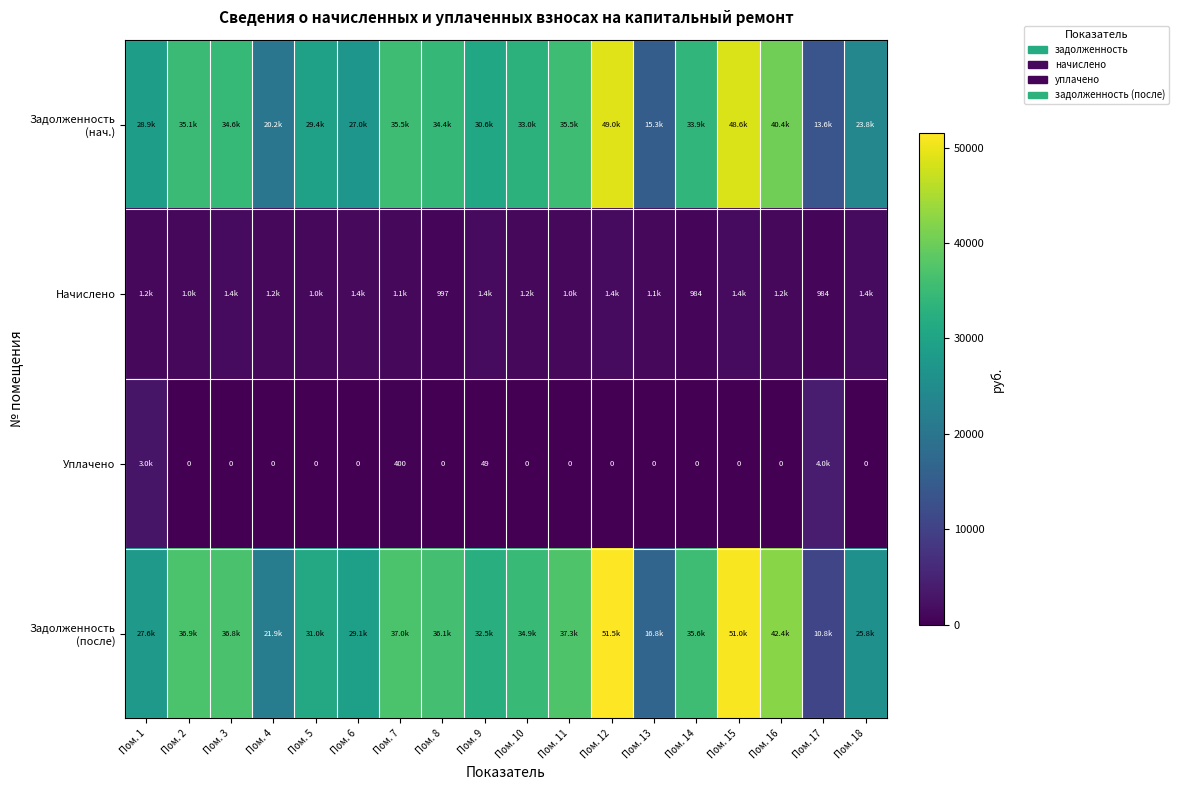

How many data points in Задолженность (нач.) are less than 33905?

9